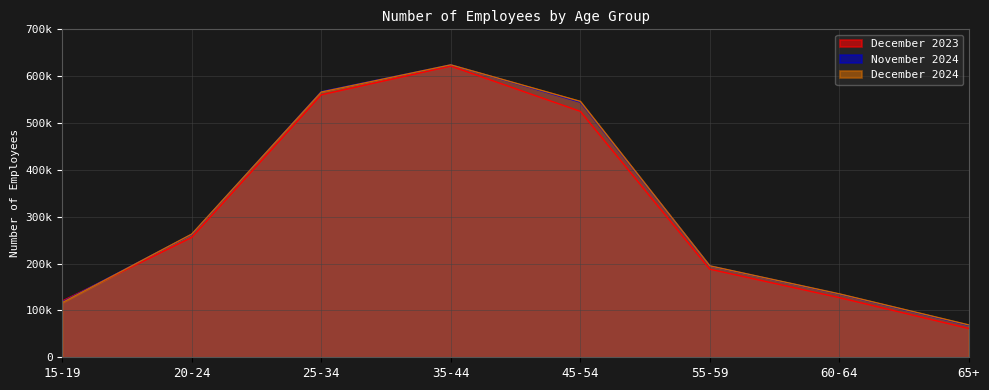

Where do December 2024 and December 2023 first cross each other?

15-19 and 20-24